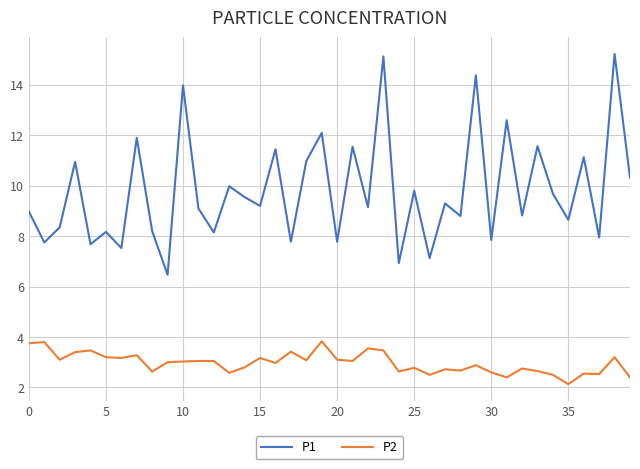

What is the difference between the maximum and minimum values in the P2 series?

1.7